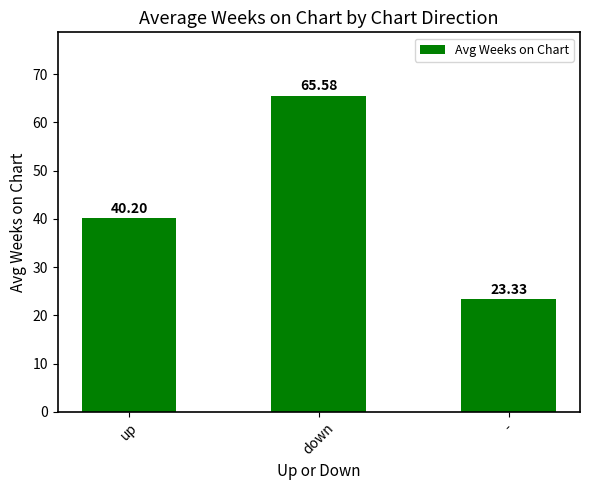

Rank the categories by value from highest to lowest.

down, up, -